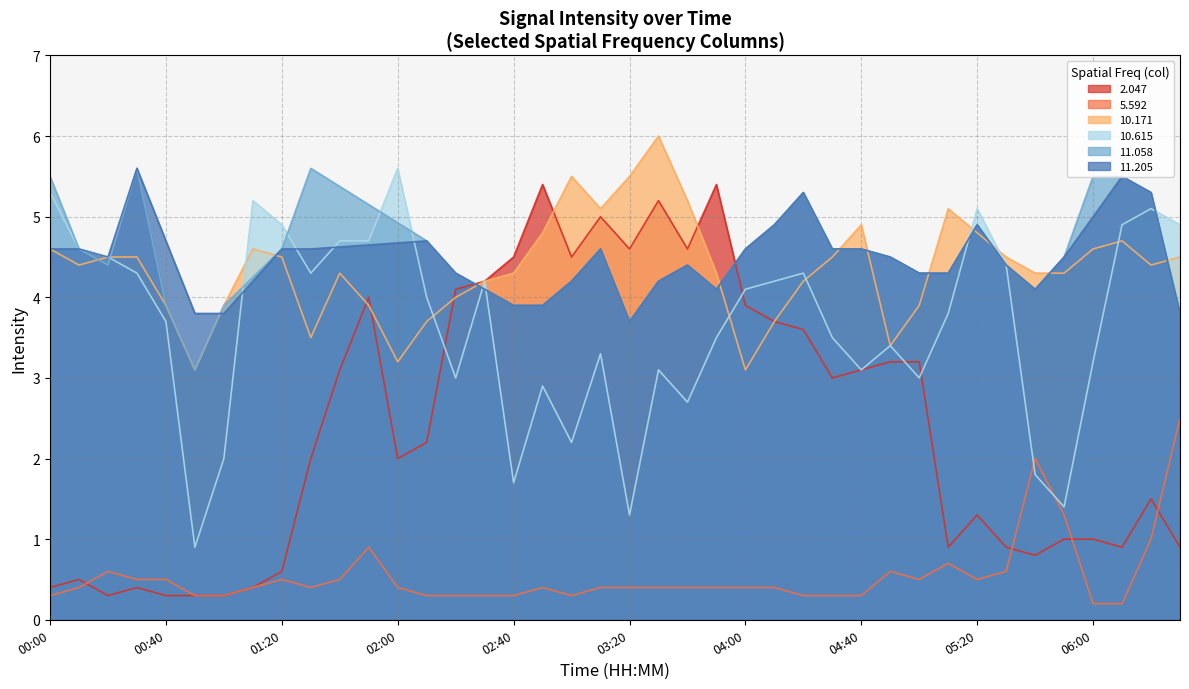

Is it true that 10.171 equals 4.3 at 02:40?

True